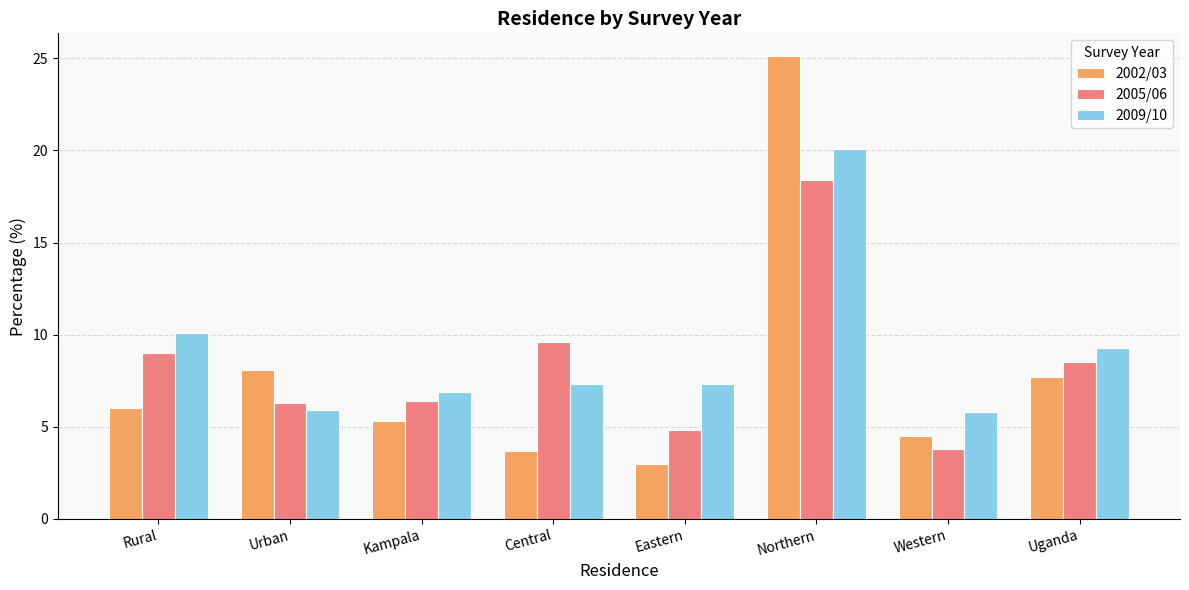

Which series has the largest total across all categories?

2009/10